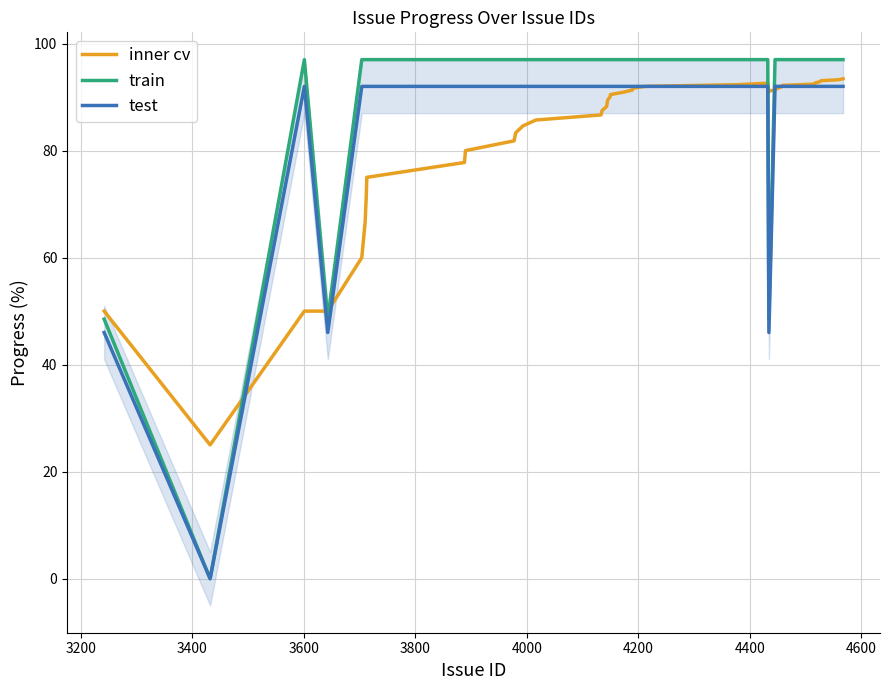

Which series ends up on top after the final intersection of train and inner cv?

train